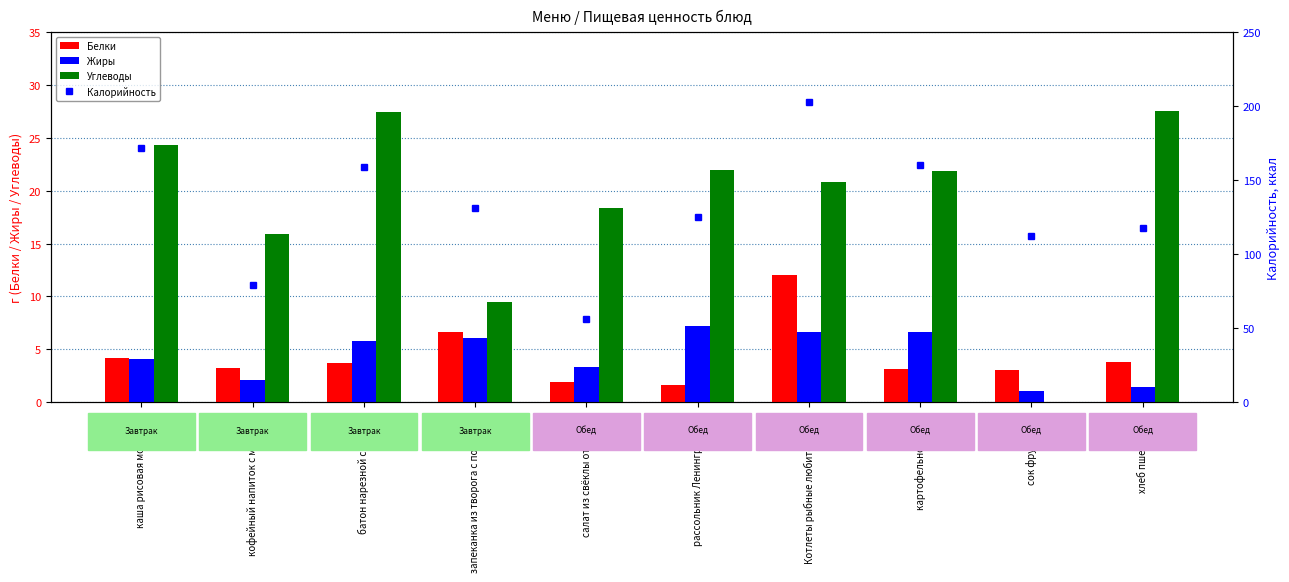

Reading left to right, what are all the values shown in this chart?

Белки: 4.2	3.2	3.7	6.6	1.9	1.6	12.0	3.1	3.0	3.8
Жиры: 4.1	2.1	5.8	6.1	3.3	7.2	6.6	6.6	1.0	1.4
Углеводы: 24.3	15.9	27.5	9.5	18.4	22.0	20.8	21.9	0.0	27.6
Калорийность: 172.0	79.0	159.0	131.0	56.3	125.0	202.8	160.0	112.0	117.5